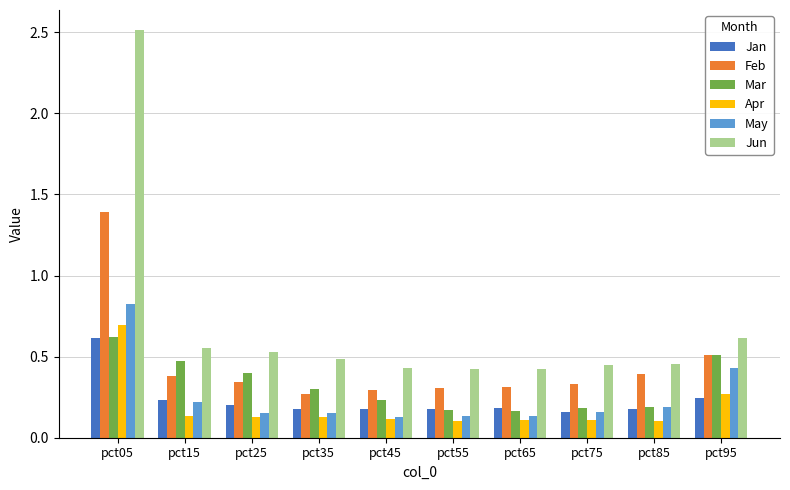

Between pct05 and pct95, which series saw the biggest shift?

Jun